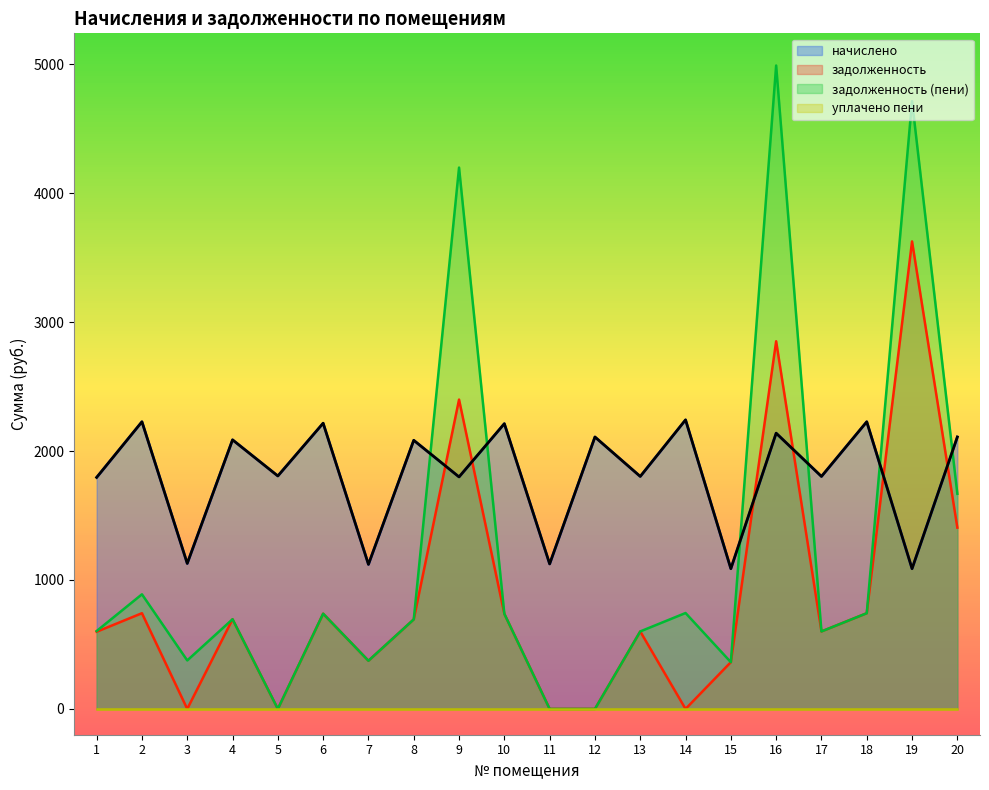

Rank the categories by задолженность (пени) value from lowest to highest.

5, 11, 12, 15, 7, 3, 13, 17, 1, 8, 4, 10, 6, 18, 14, 2, 20, 9, 19, 16